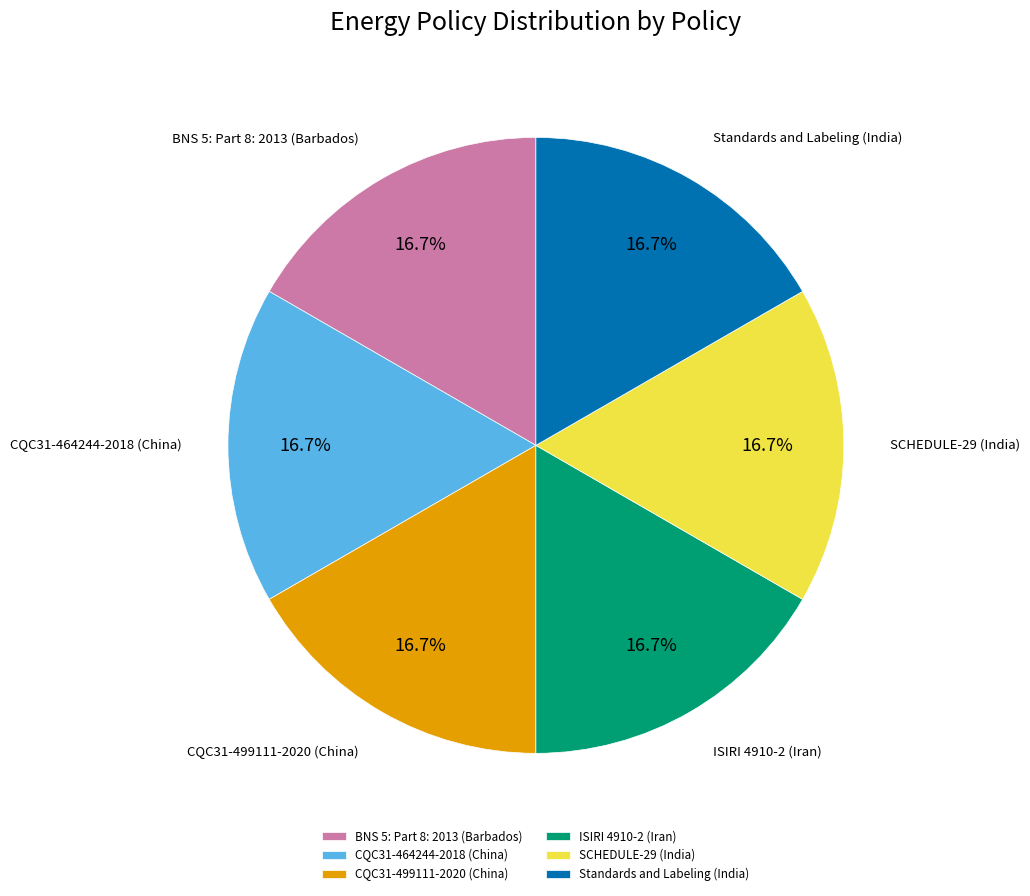

What percentage is NOT represented by CQC31-464244-2018 (China)?

83.3%